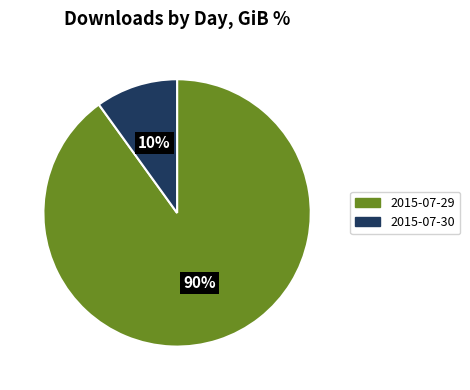

Is it true that 2015-07-29 is 90% of the pie?

True